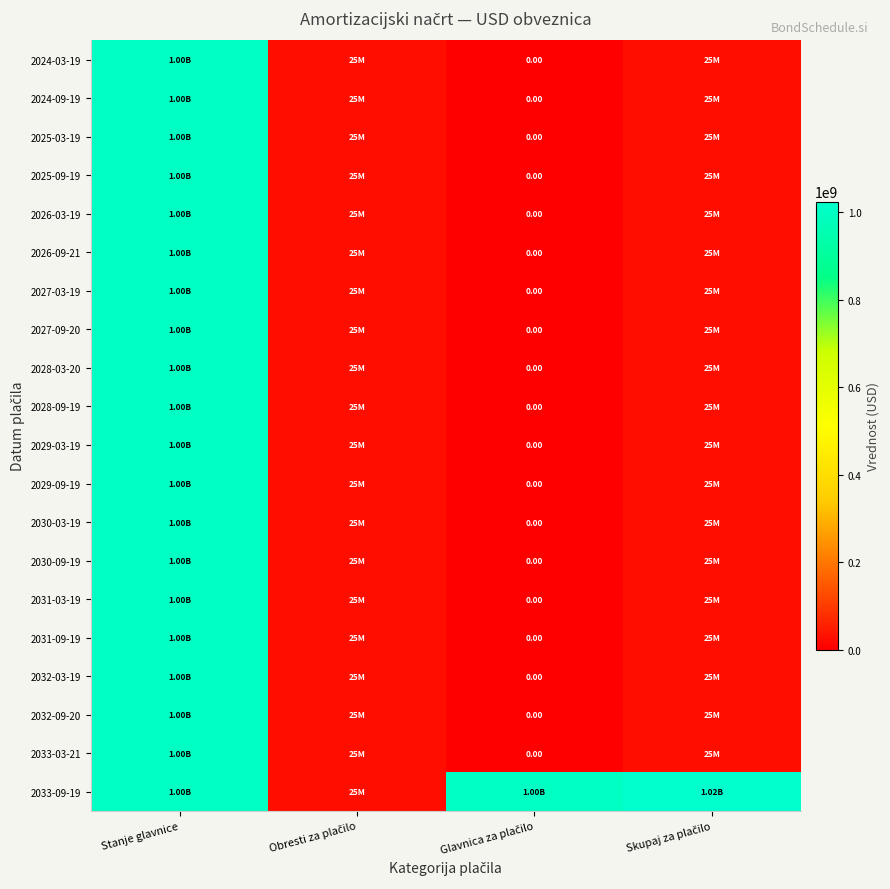

How many data points in 2025-03-19 are less than 25000000?

1